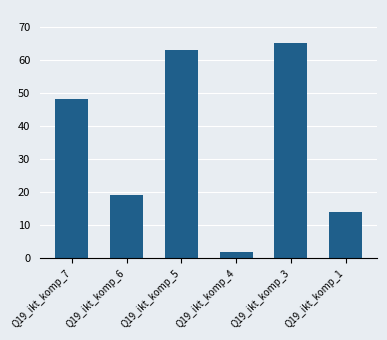

What is the value of the 2nd bar from the left?

19